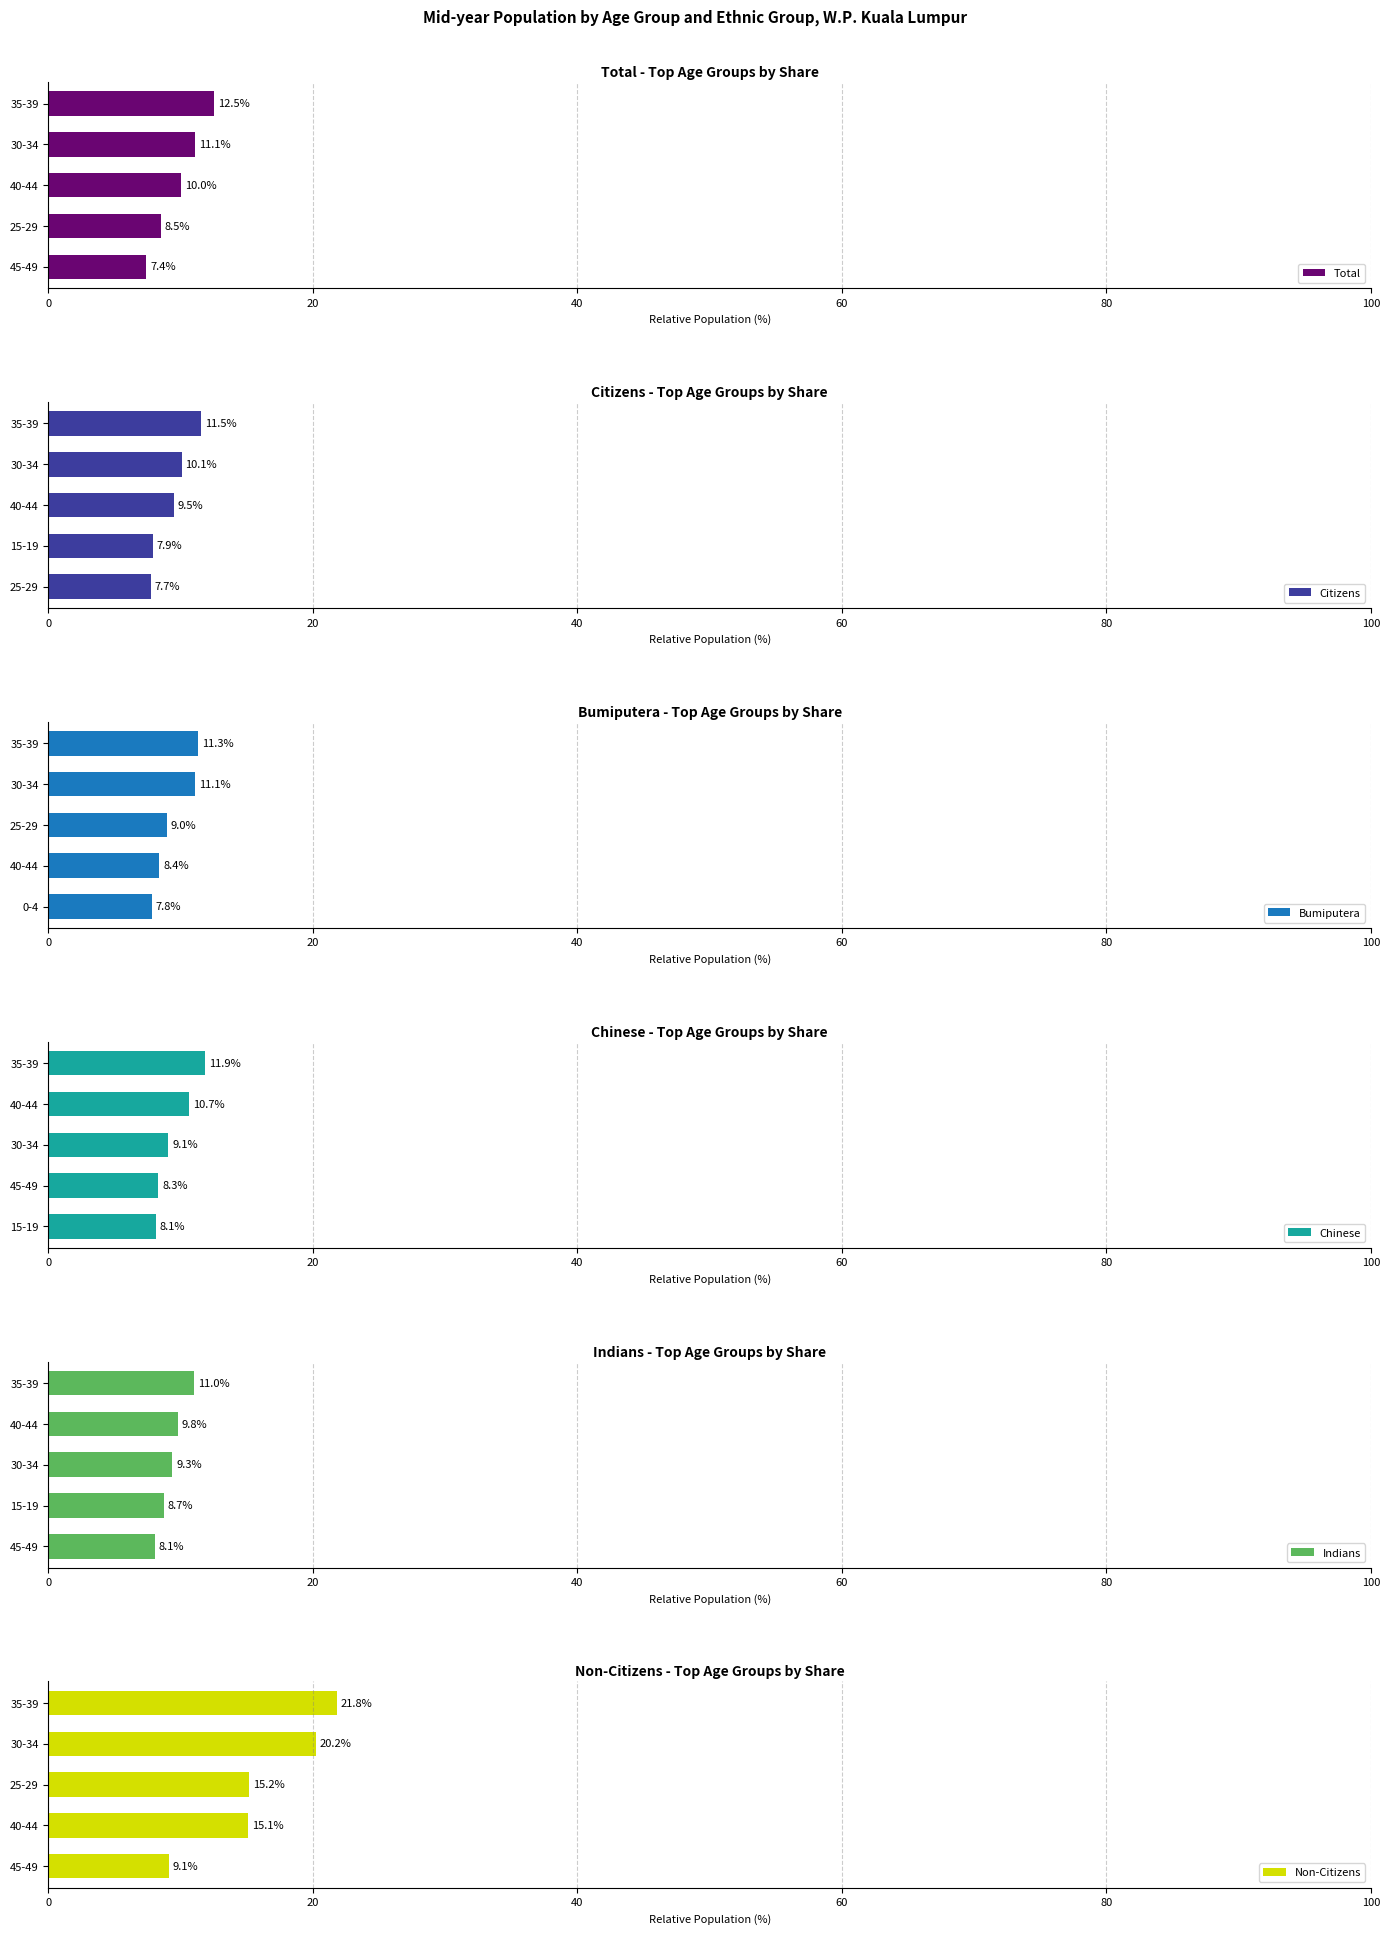

What is the difference between the maximum and minimum values in the Bumiputera series?

3.5